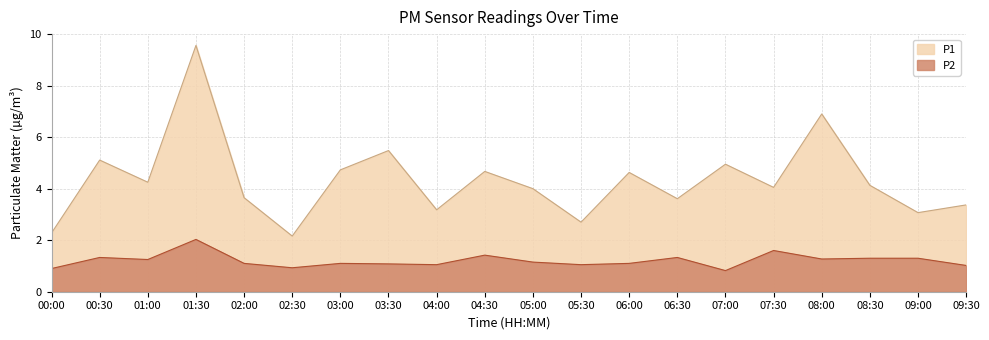

How many interior local peaks does the P2 series have?

6